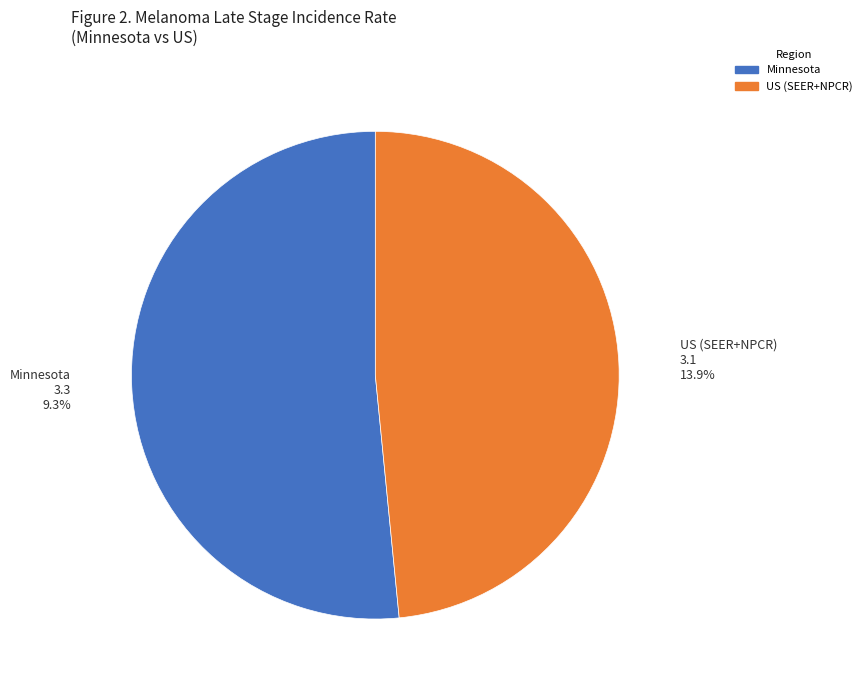

Which category has the smallest portion of the pie?

US (SEER+NPCR)